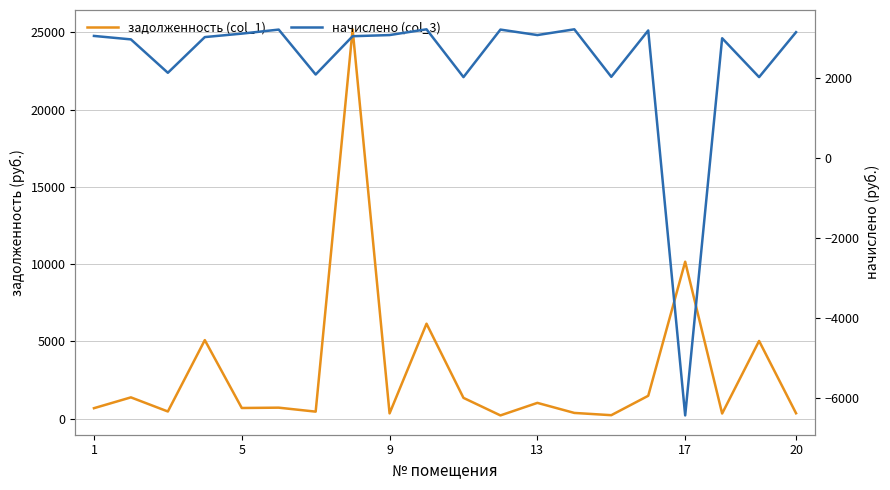

What are all the series names shown in the legend?

задолженность (col_1), начислено (col_3)